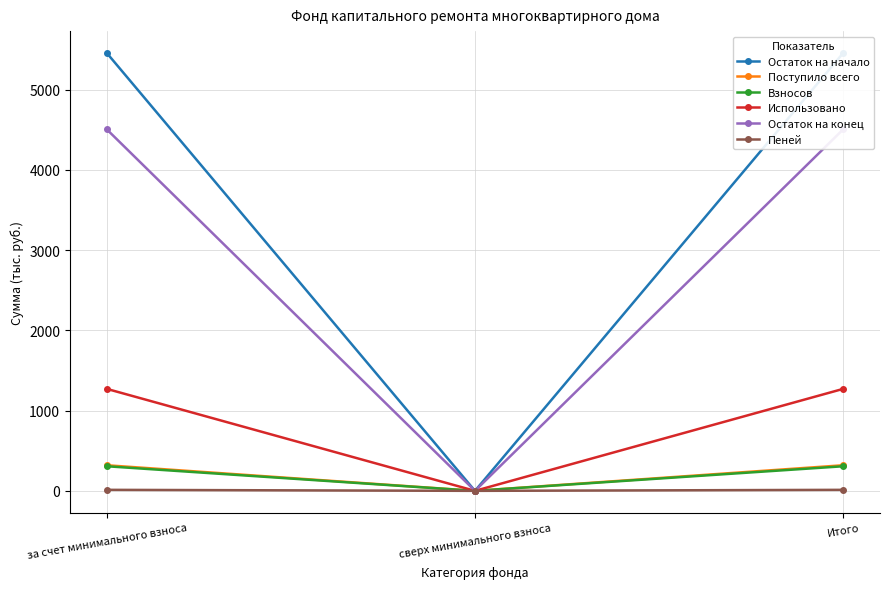

Between сверх минимального взноса and Итого, which series saw the biggest shift?

Остаток на начало